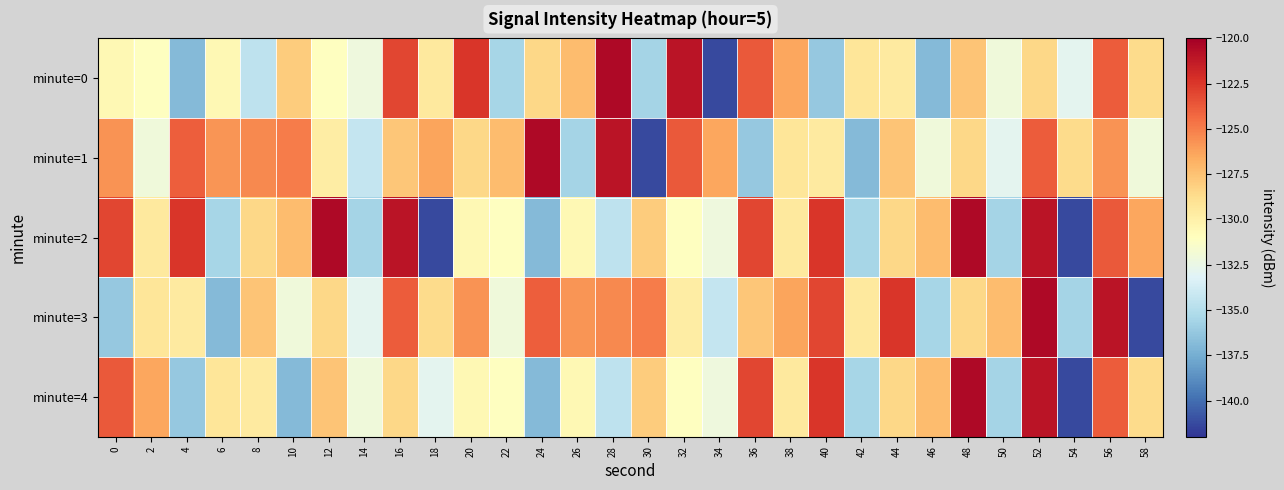

What is the spread (max minus min) of values at 16?

7.4